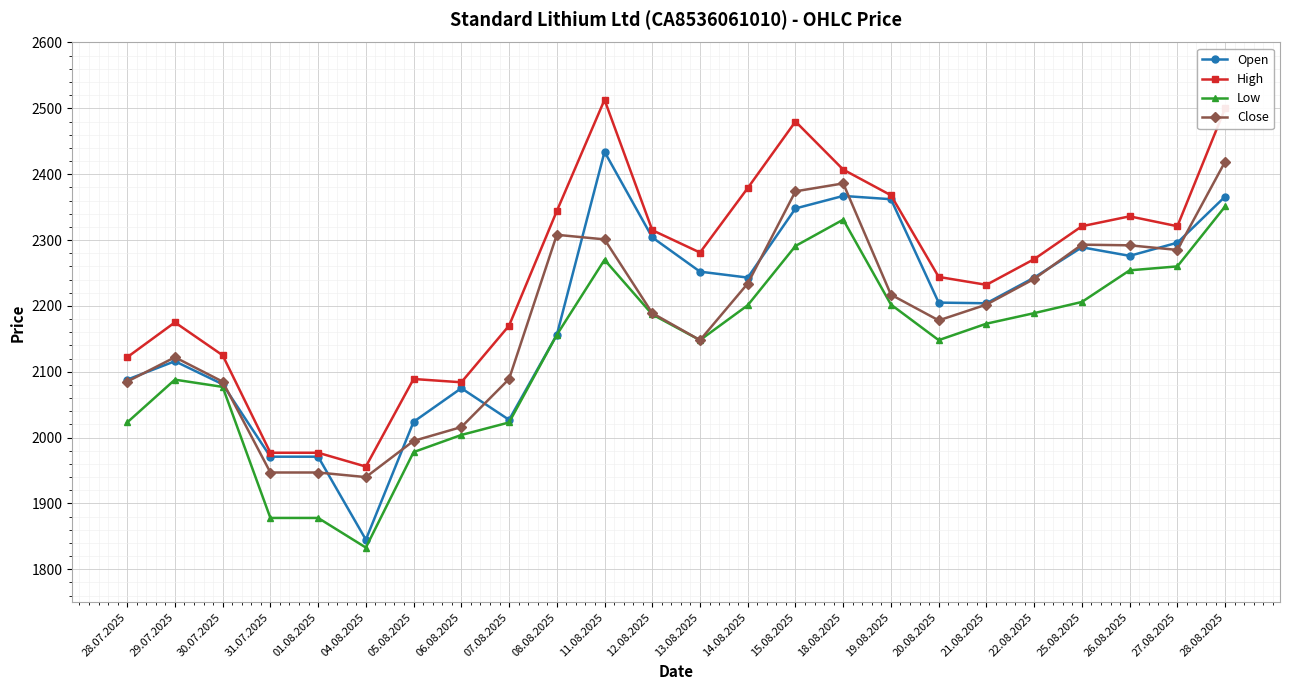

At which category does the chart reach its peak across all series?

11.08.2025